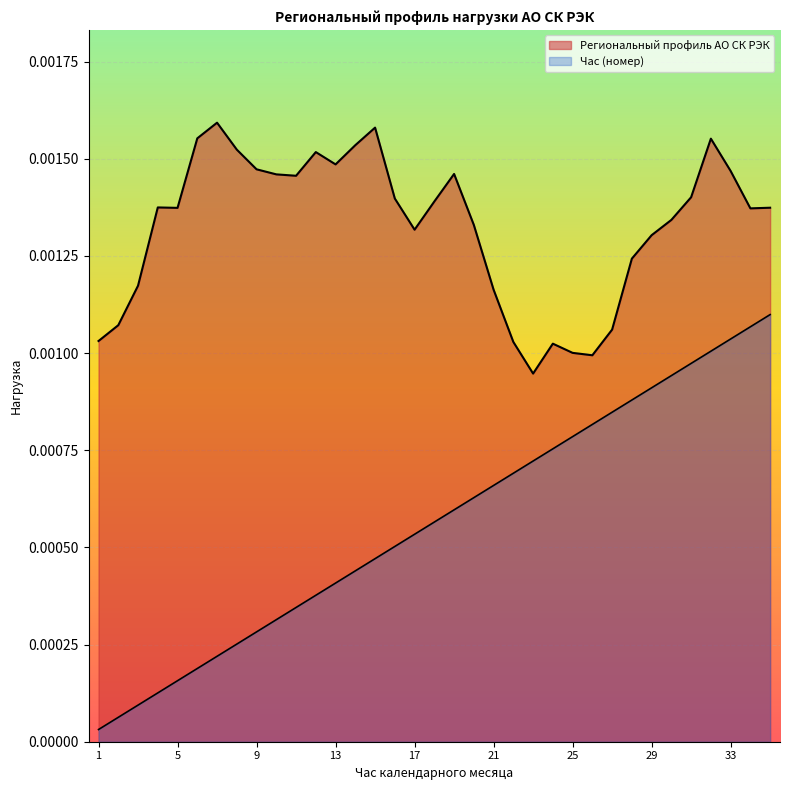

In Региональный профиль АО СК РЭК, how many points are higher than both neighbors (excluding endpoints)?

7